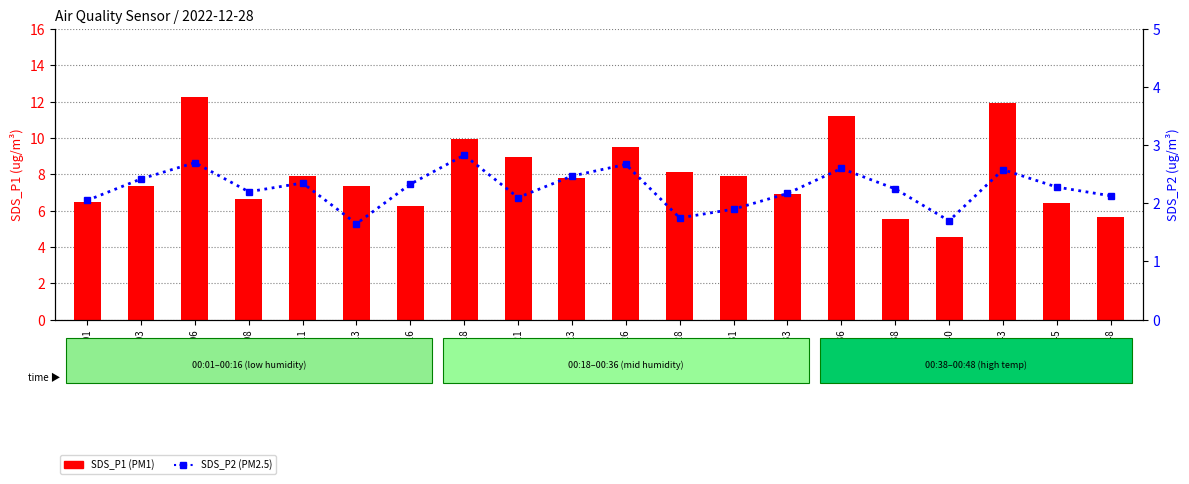

At how many categories does at least one series exceed 11?

3